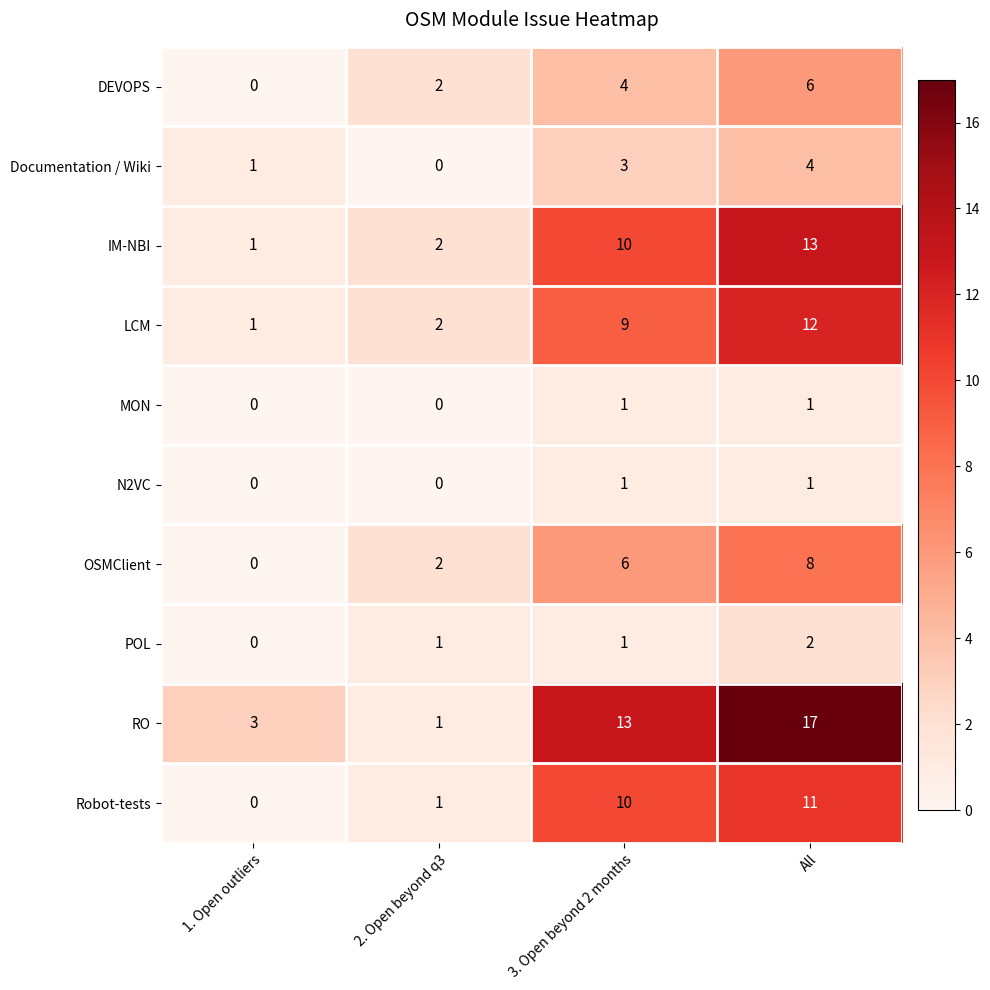

What is the difference between the highest and lowest values at 3. Open beyond 2 months?

12